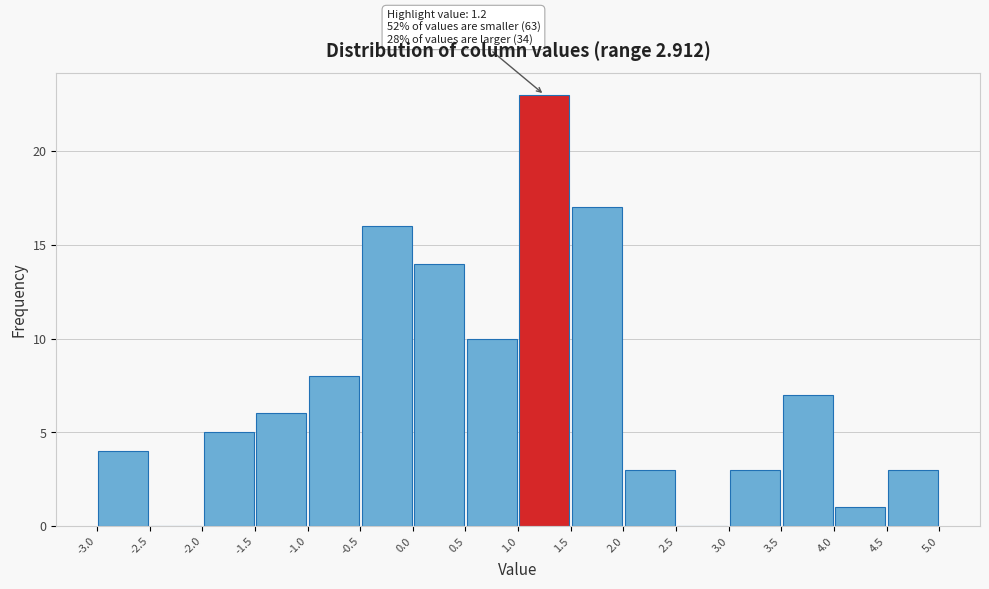

Which range on the x-axis has the tallest bar?

1.0 to 1.5